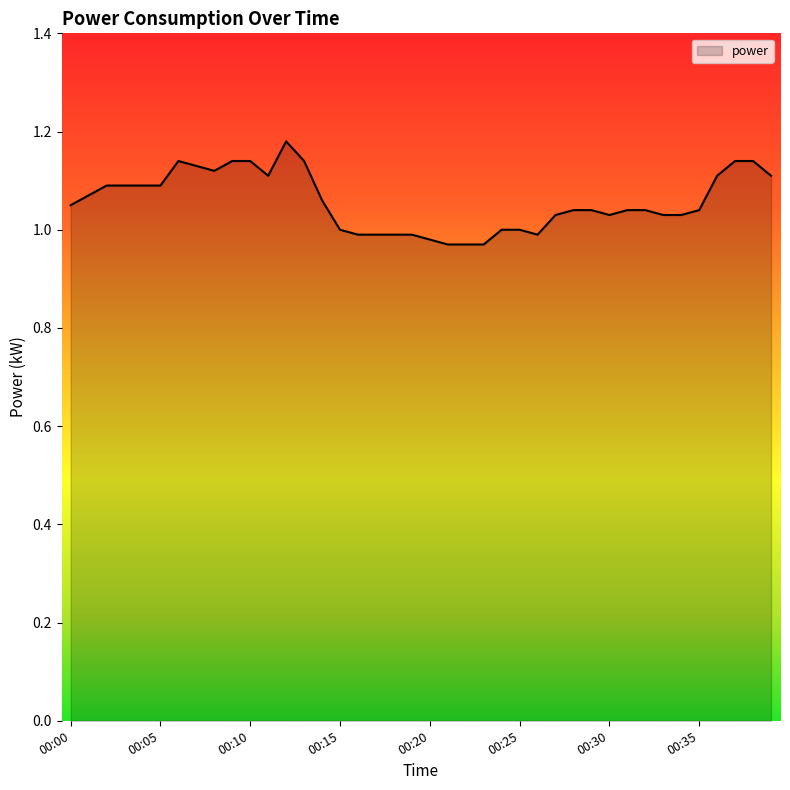

Does the chart display data point markers on the line(s)?

No